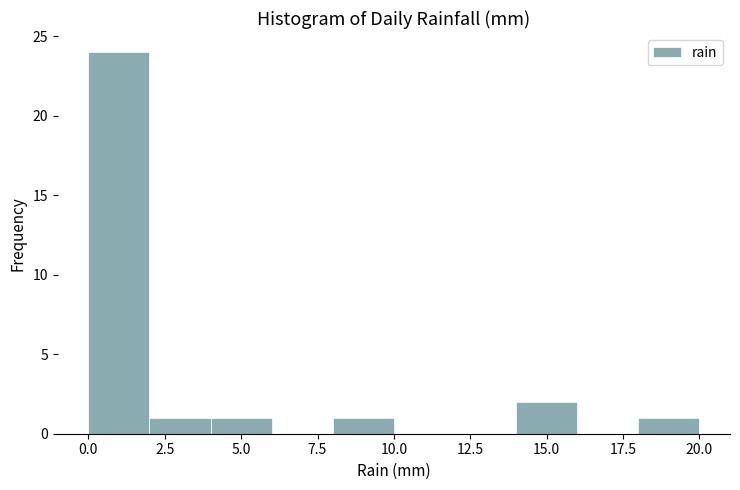

Reading left to right, list every bar in this chart as the range it spans on the x-axis followed by its height. The values are not printed on the chart, so give them approximately, as read against the axis.

0 to 2: 24
2 to 4: 1
4 to 6: 1
6 to 8: 0
8 to 10: 1
10 to 12: 0
12 to 14: 0
14 to 16: 2
16 to 18: 0
18 to 20: 1